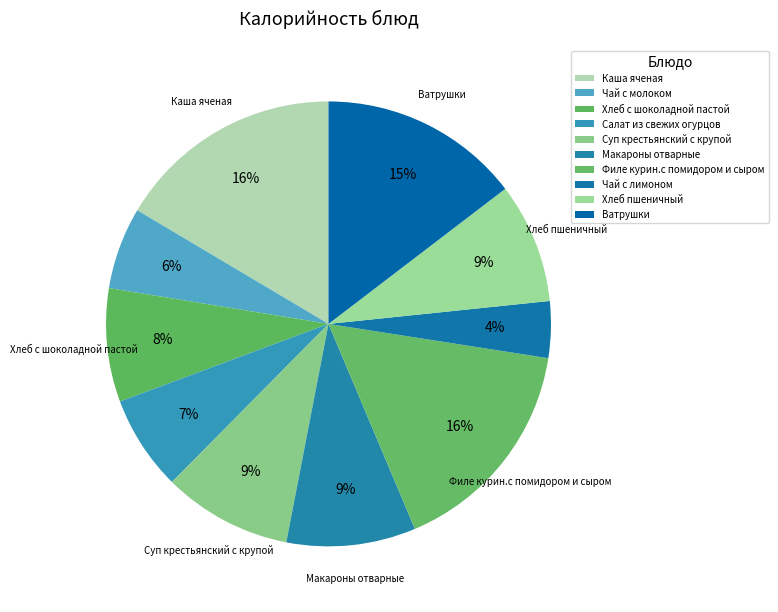

Which category has the biggest portion of the pie?

Каша яченая